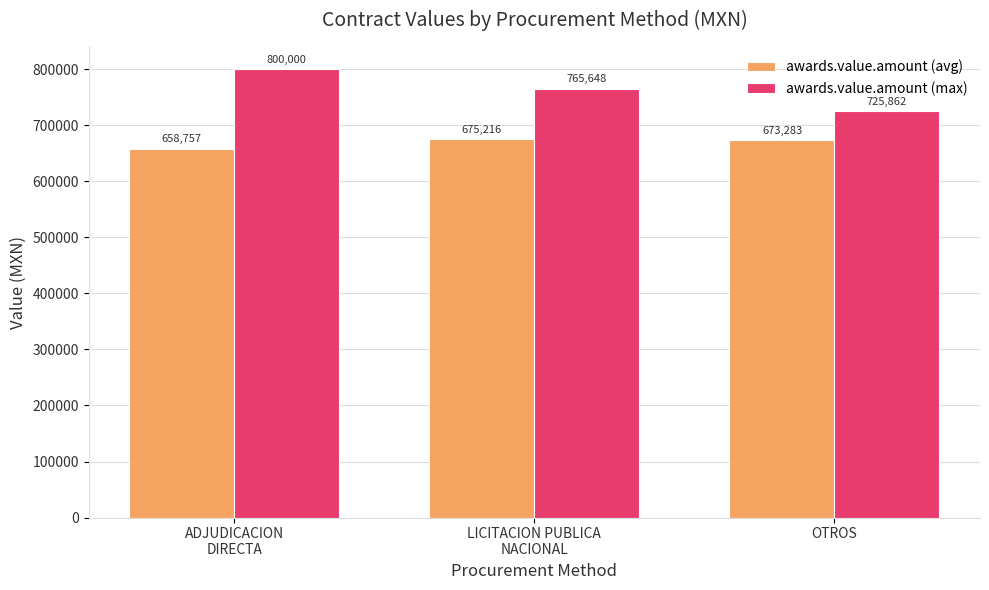

What is the spread (max minus min) of values at ADJUDICACION
DIRECTA?

141242.7